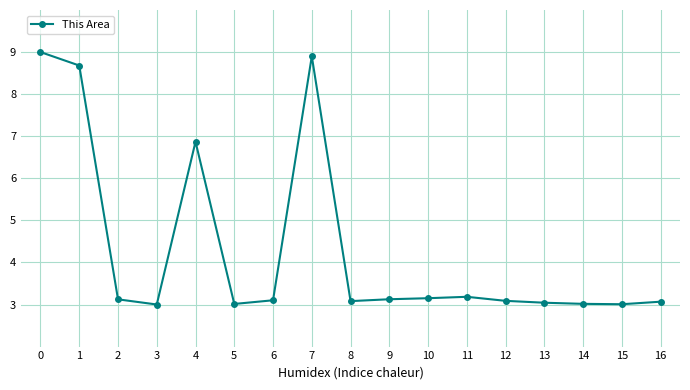

At which category does the data reach its first local peak?

4